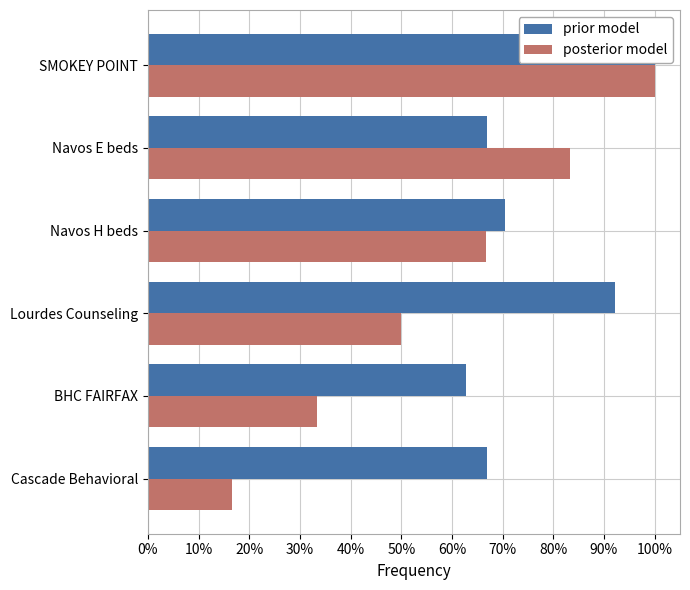

Between Cascade Behavioral and SMOKEY POINT, which series saw the biggest shift?

posterior model